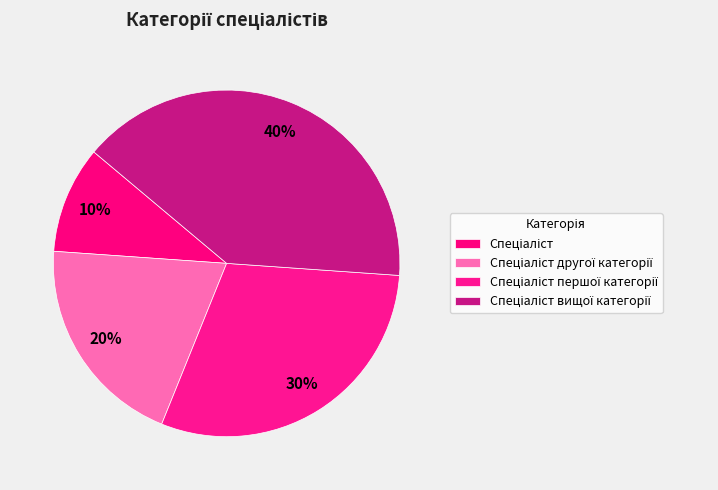

Count the number of slices in the pie.

4